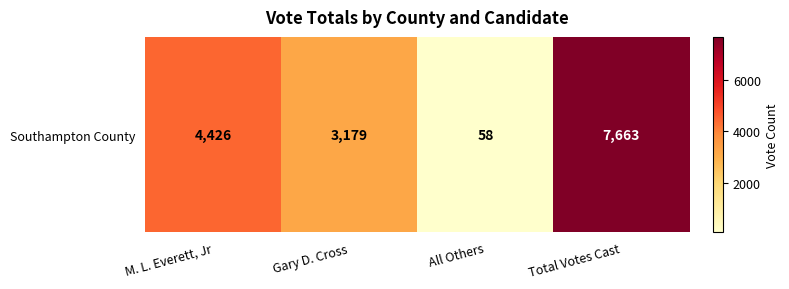

Is it true that the value at Total Votes Cast is 7663?

True